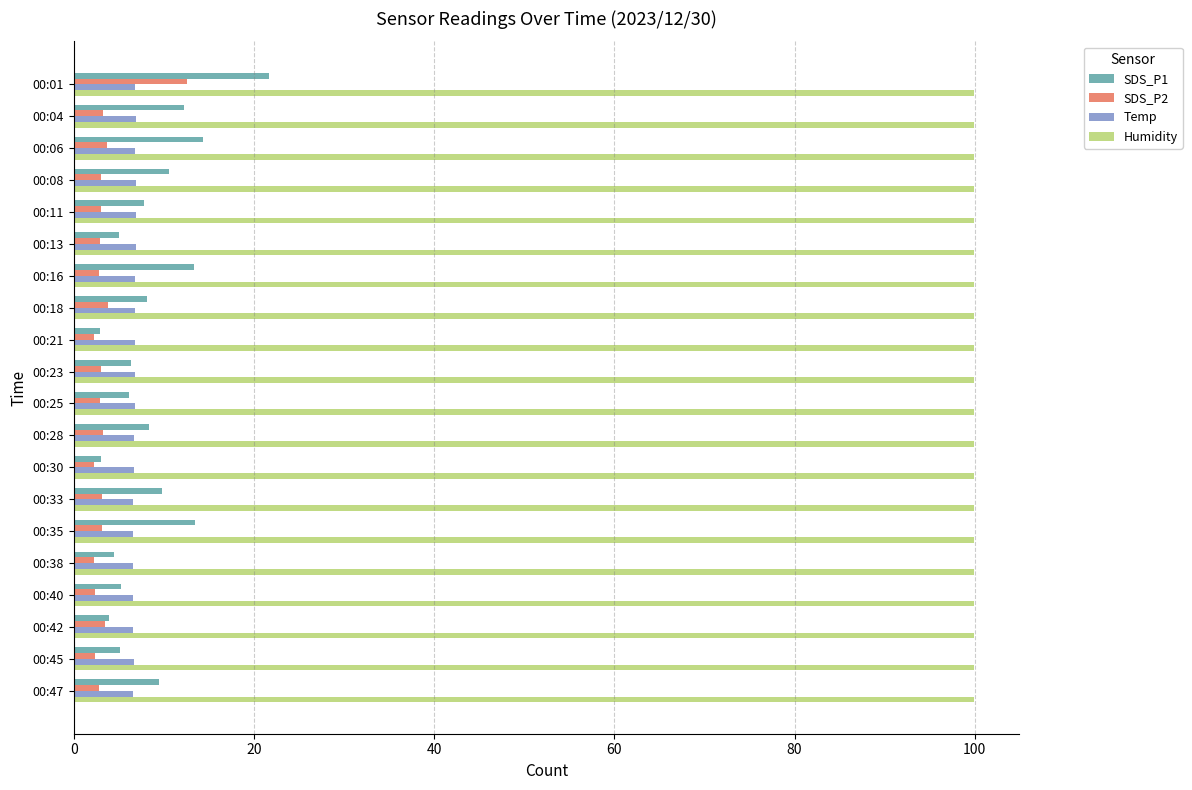

What is the total value across all series at 00:18?

118.6